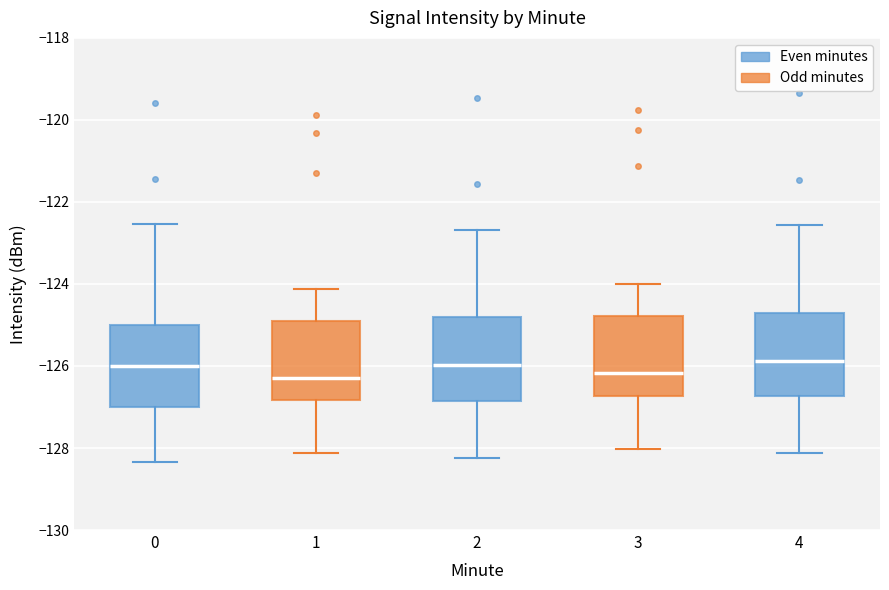

Reading left to right, read every box against the y-axis: the position of its median line, the range the box covers, and the ends of its whiskers. The values are not printed on the chart, so give them approximately, as read against the axis.

0: median -126.0, box -127.0 to -125.0, whiskers -128.4 to -122.6
1: median -126.2, box -126.8 to -124.8, whiskers -128.2 to -124.2
2: median -126.0, box -126.8 to -124.8, whiskers -128.2 to -122.6
3: median -126.2, box -126.8 to -124.8, whiskers -128.0 to -124.0
4: median -125.8, box -126.8 to -124.8, whiskers -128.2 to -122.6